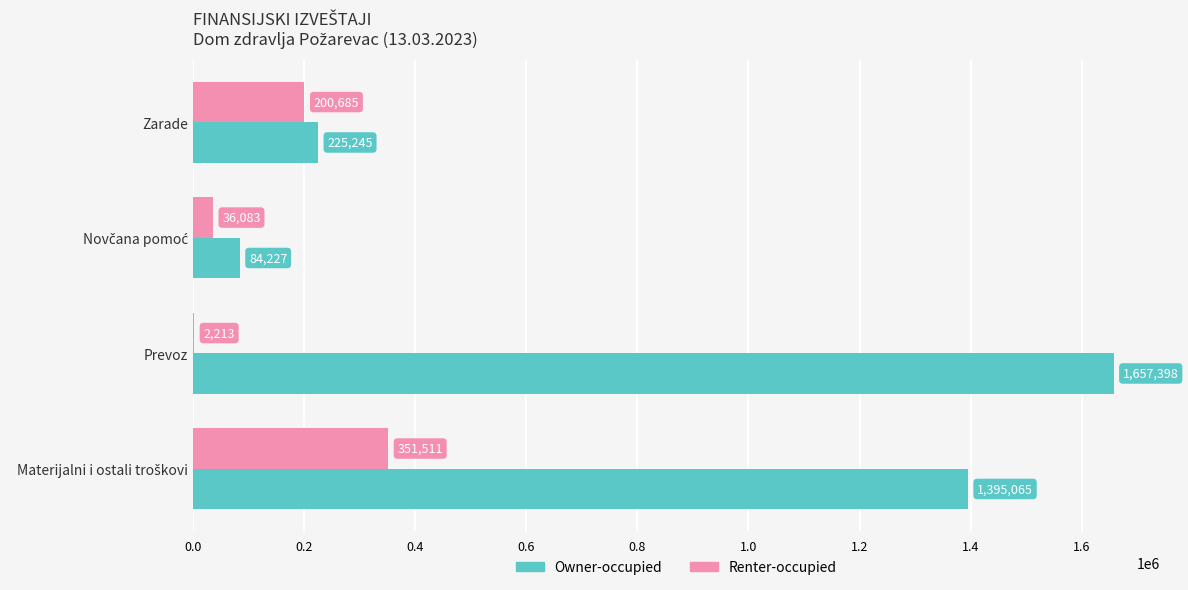

At which category does the chart reach its peak across all series?

Prevoz